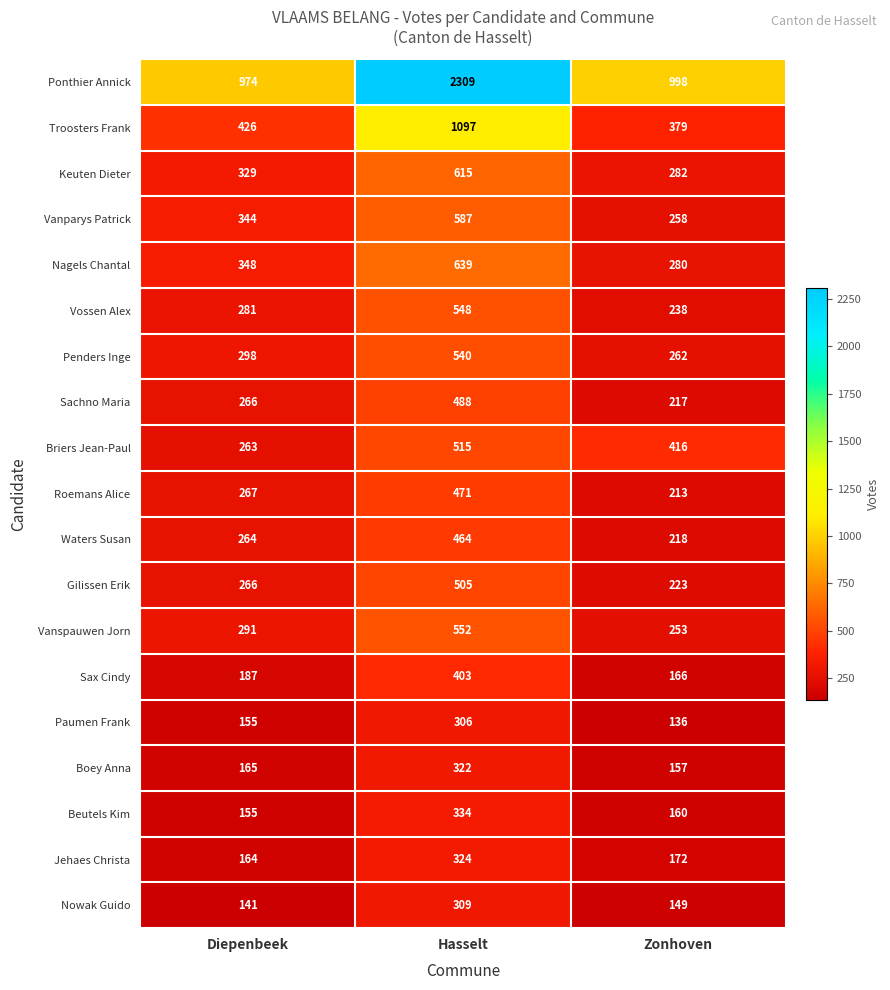

List the series in order of their peak value, highest first.

Ponthier Annick, Troosters Frank, Nagels Chantal, Keuten Dieter, Vanparys Patrick, Vanspauwen Jorn, Vossen Alex, Penders Inge, Briers Jean-Paul, Gilissen Erik, Sachno Maria, Roemans Alice, Waters Susan, Sax Cindy, Beutels Kim, Jehaes Christa, Boey Anna, Nowak Guido, Paumen Frank